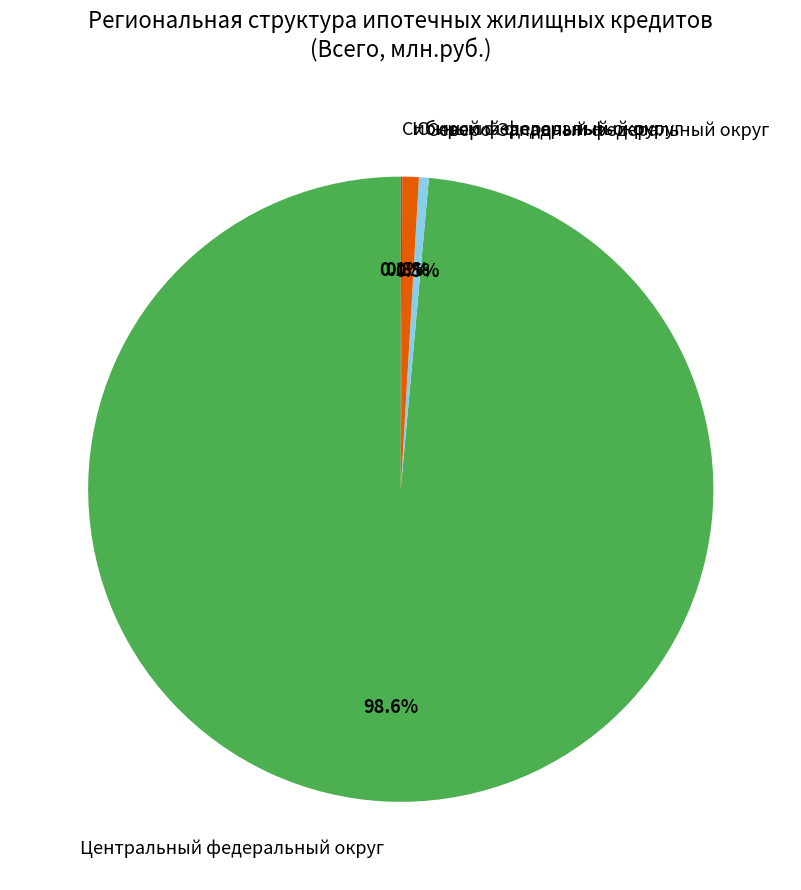

To the nearest percent, what is the combined percentage of Центральный федеральный округ and Южный федеральный округ?

99%